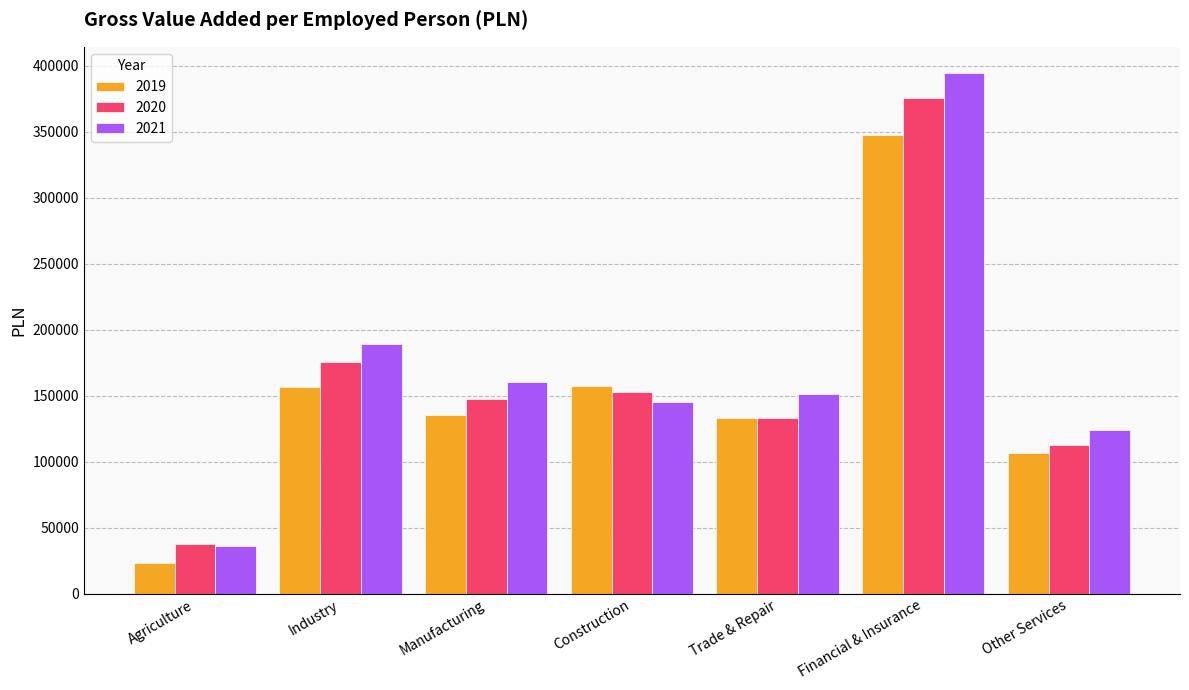

Rank the series by their average value, from lowest to highest.

2019, 2020, 2021